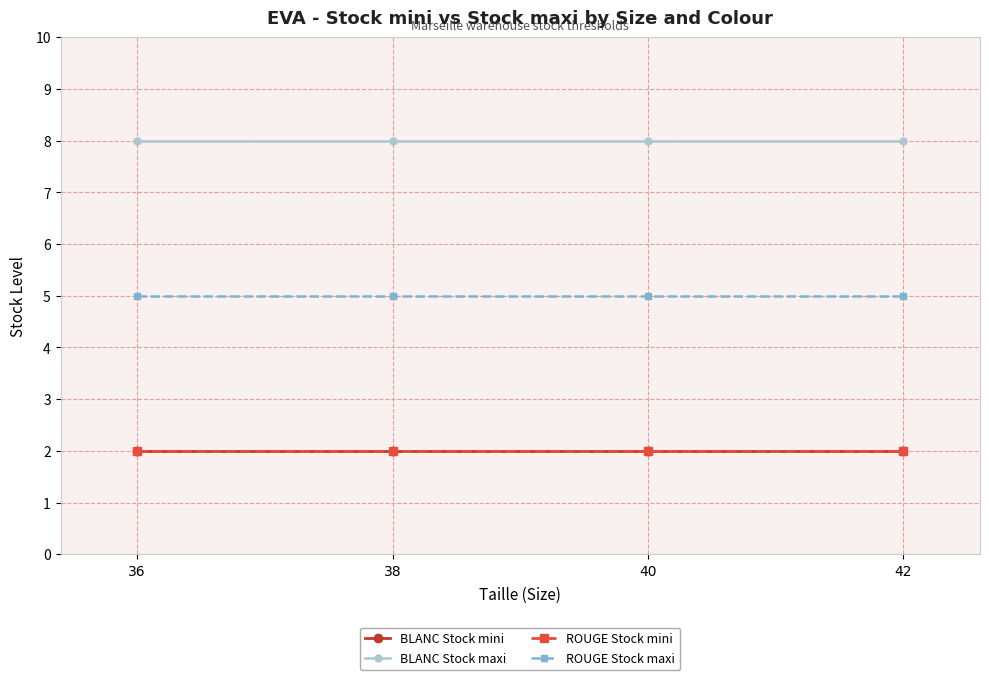

At which label is BLANC Stock mini closest to 2?

36